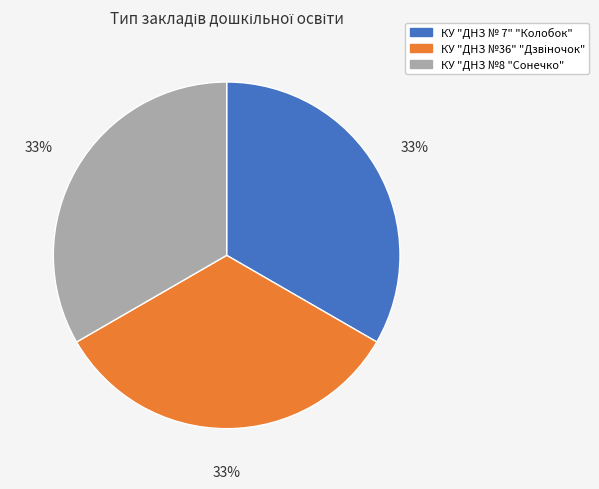

The КУ "ДНЗ №8 "Сонечко" slice represents 33% of the pie. True or false?

True